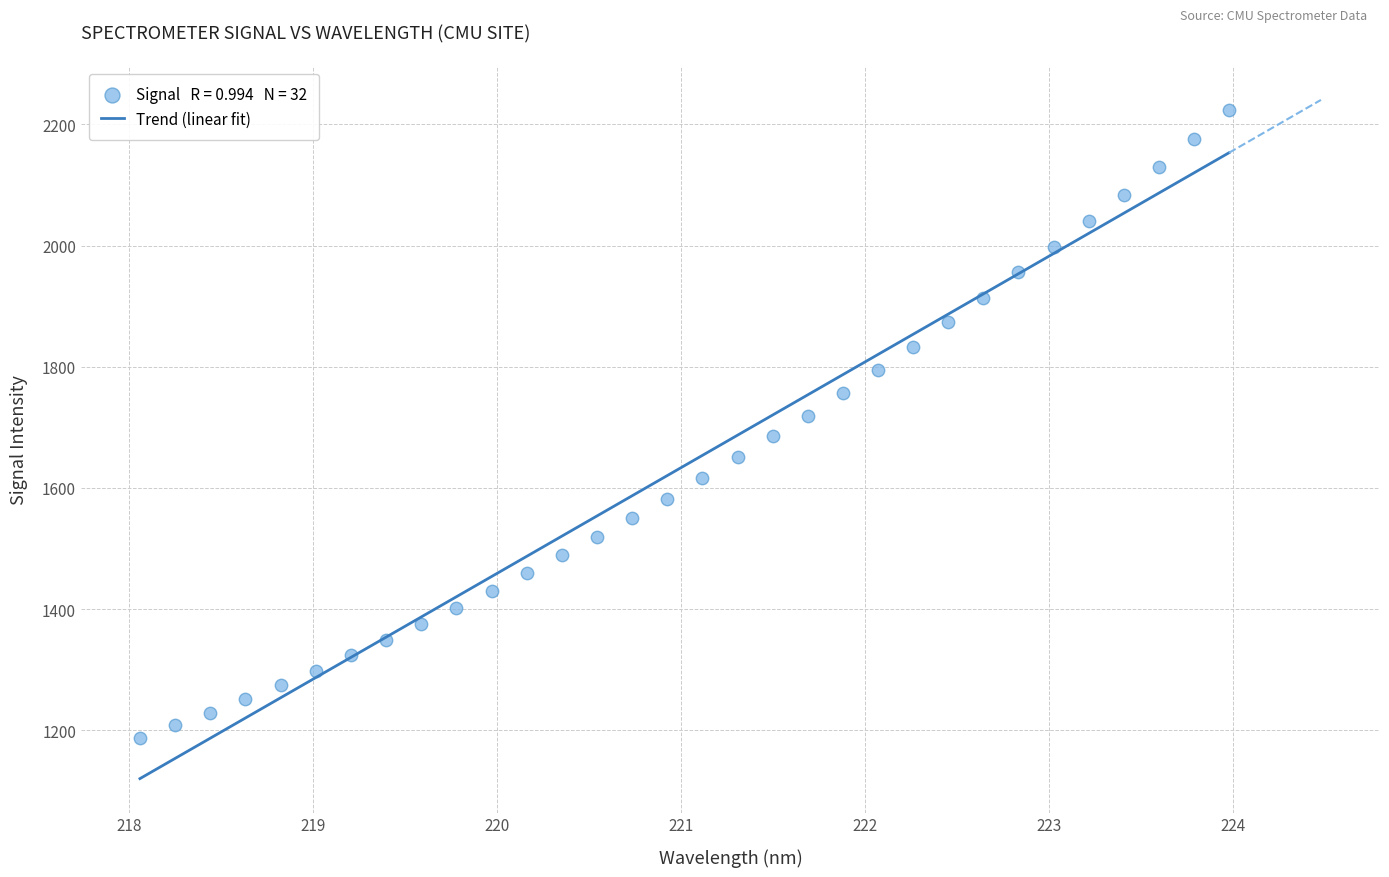

What is the range of Y values (max minus min)?

1036.5